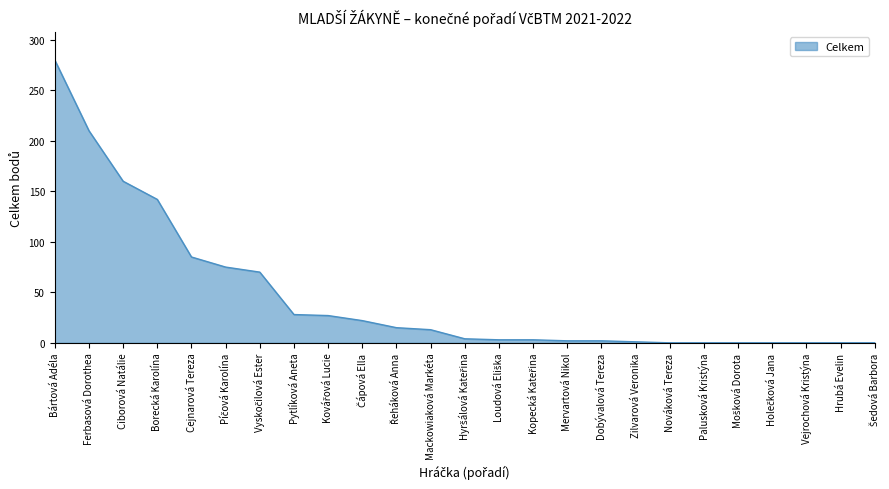

Which category has the highest value across all series?

Bártová Adéla